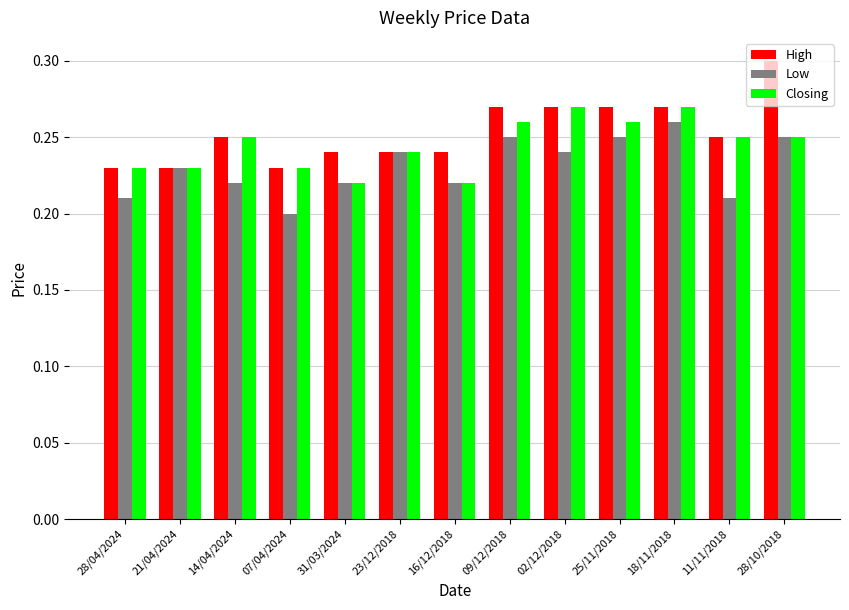

The value of Closing at 25/11/2018 is 0.3. True or false?

True